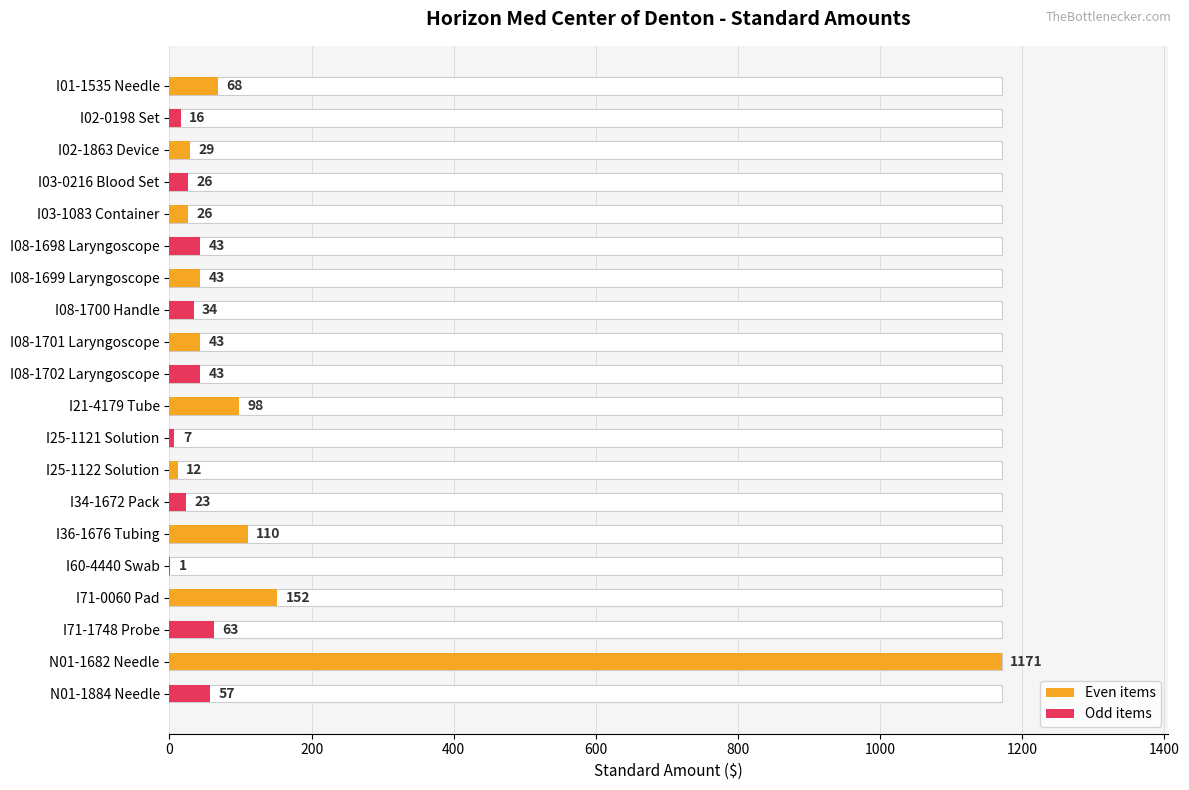

What is the maximum value shown in the chart?

1171